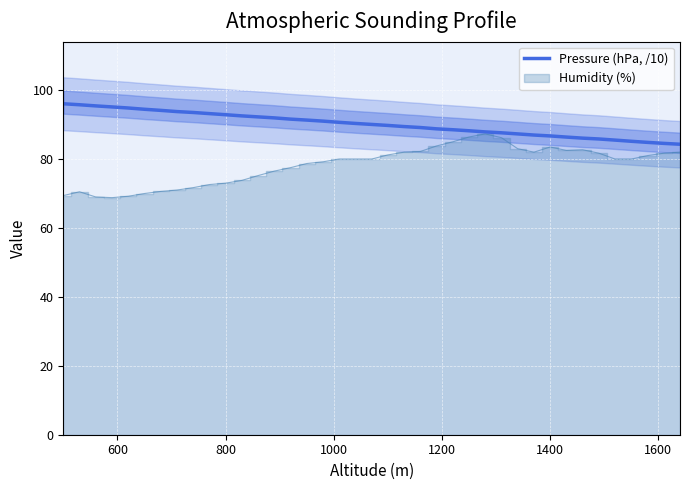

The value at 17 is 42.9. True or false?

False